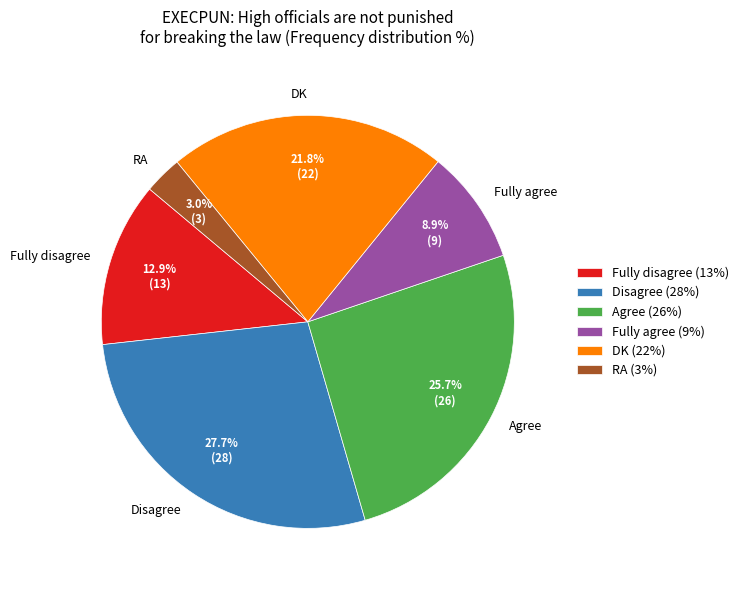

To the nearest percent, what is the difference between the Fully disagree and Disagree slice percentages?

15%